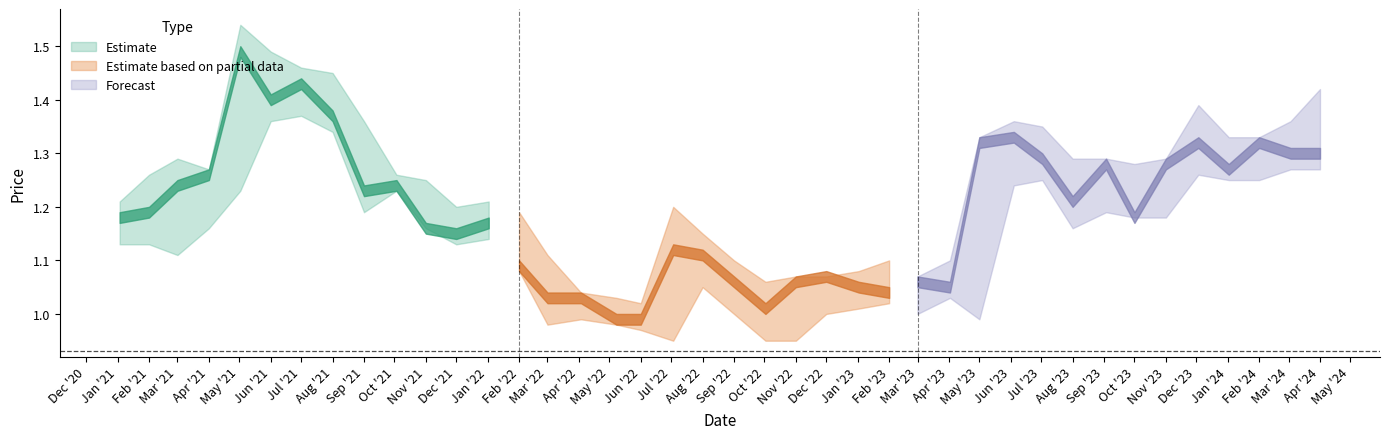

What is the total value across all series at high?

4.0